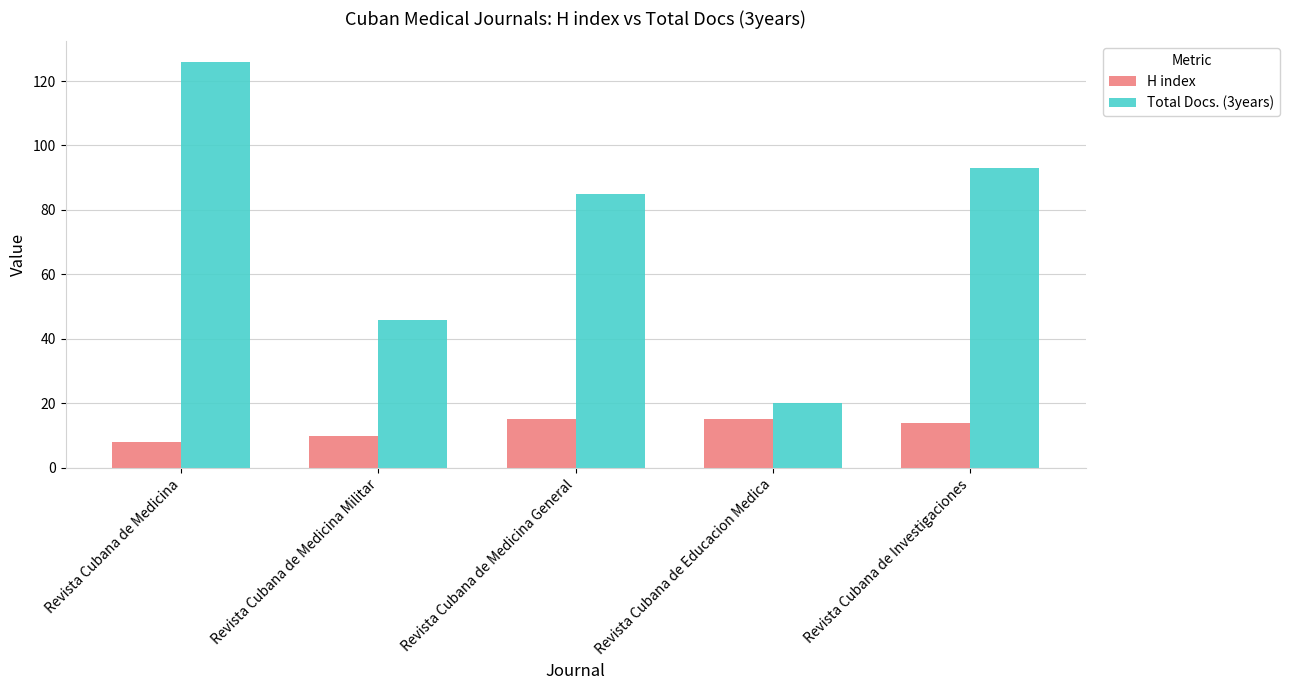

How many groups of bars are there?

5